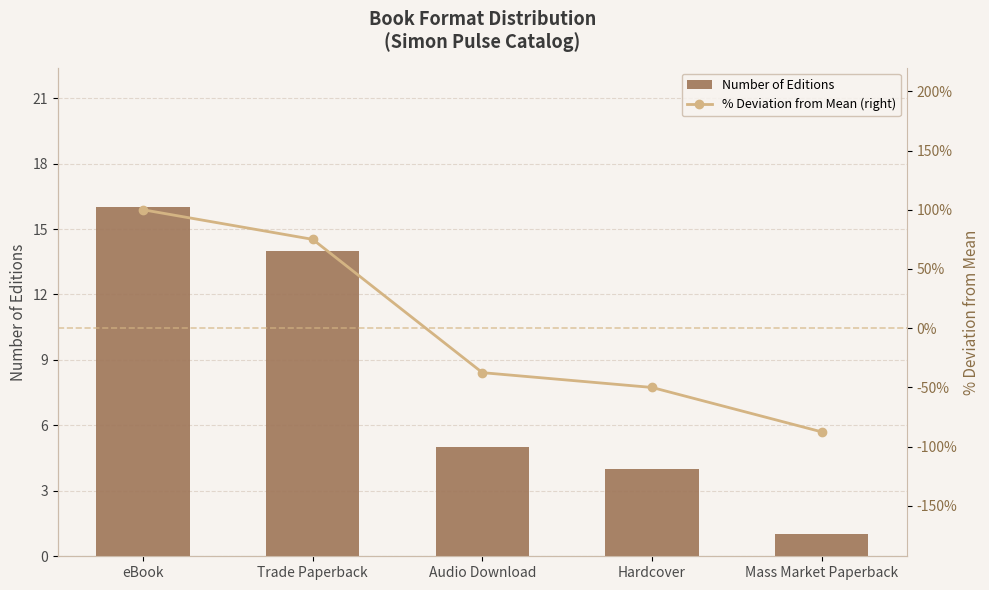

What is the difference between the highest and lowest values at eBook?

84.0